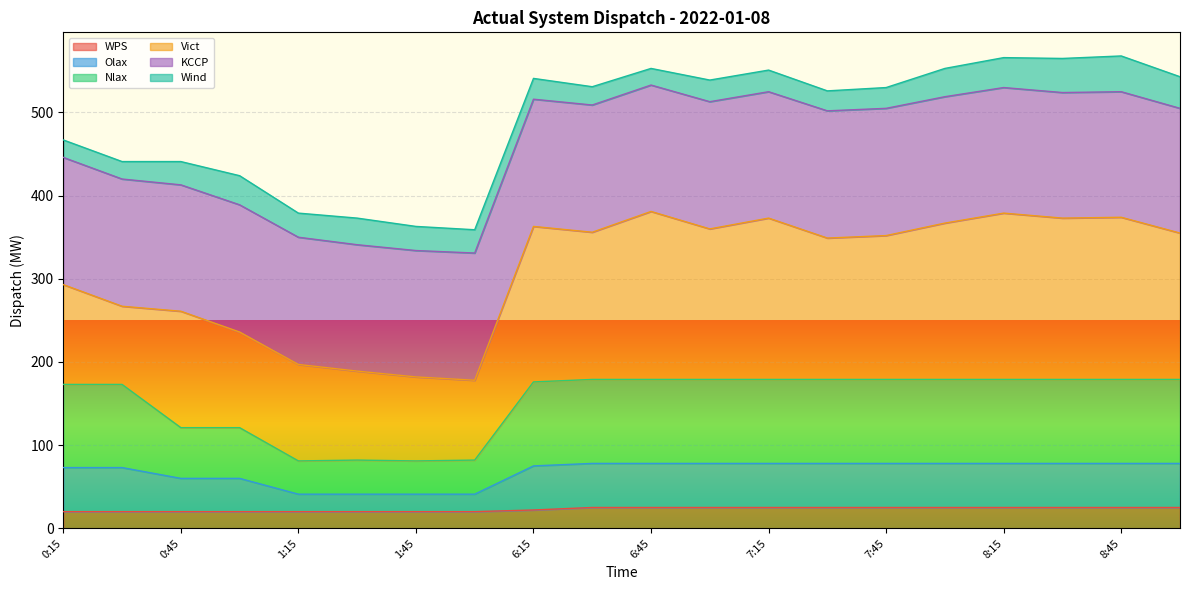

True or false: Olax has a value of 108 at 7:00.

False